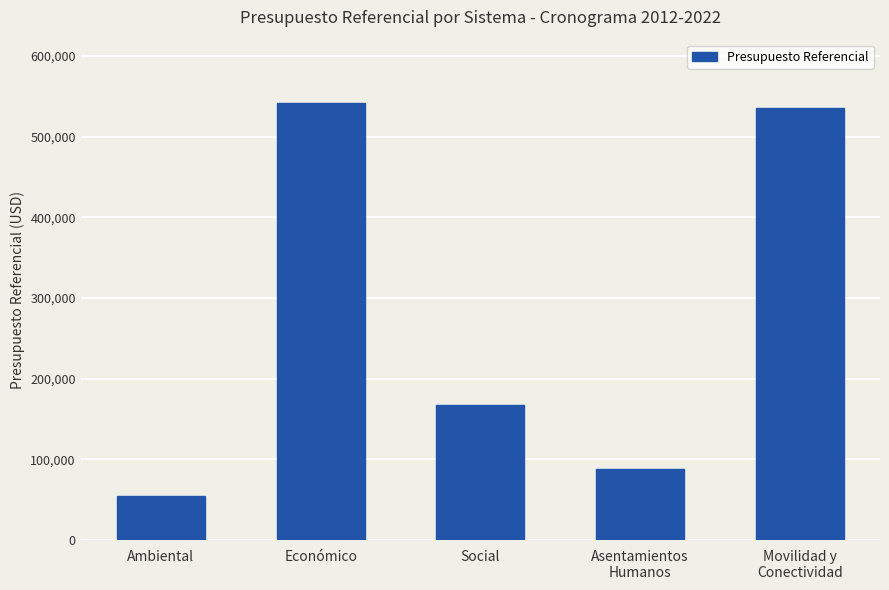

Reading left to right, list all the values displayed in this chart.

55053.1	541666.8	167150.0	88000.0	535000.0